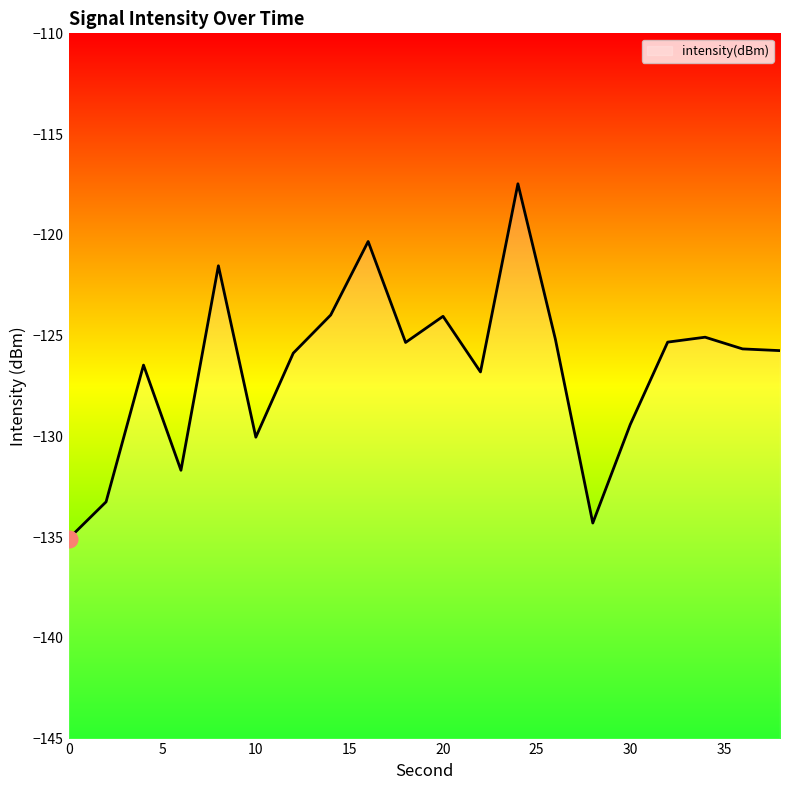

Rank the categories by value from lowest to highest.

0, 28, 2, 6, 10, 30, 22, 4, 12, 38, 36, 18, 32, 26, 34, 20, 14, 8, 16, 24